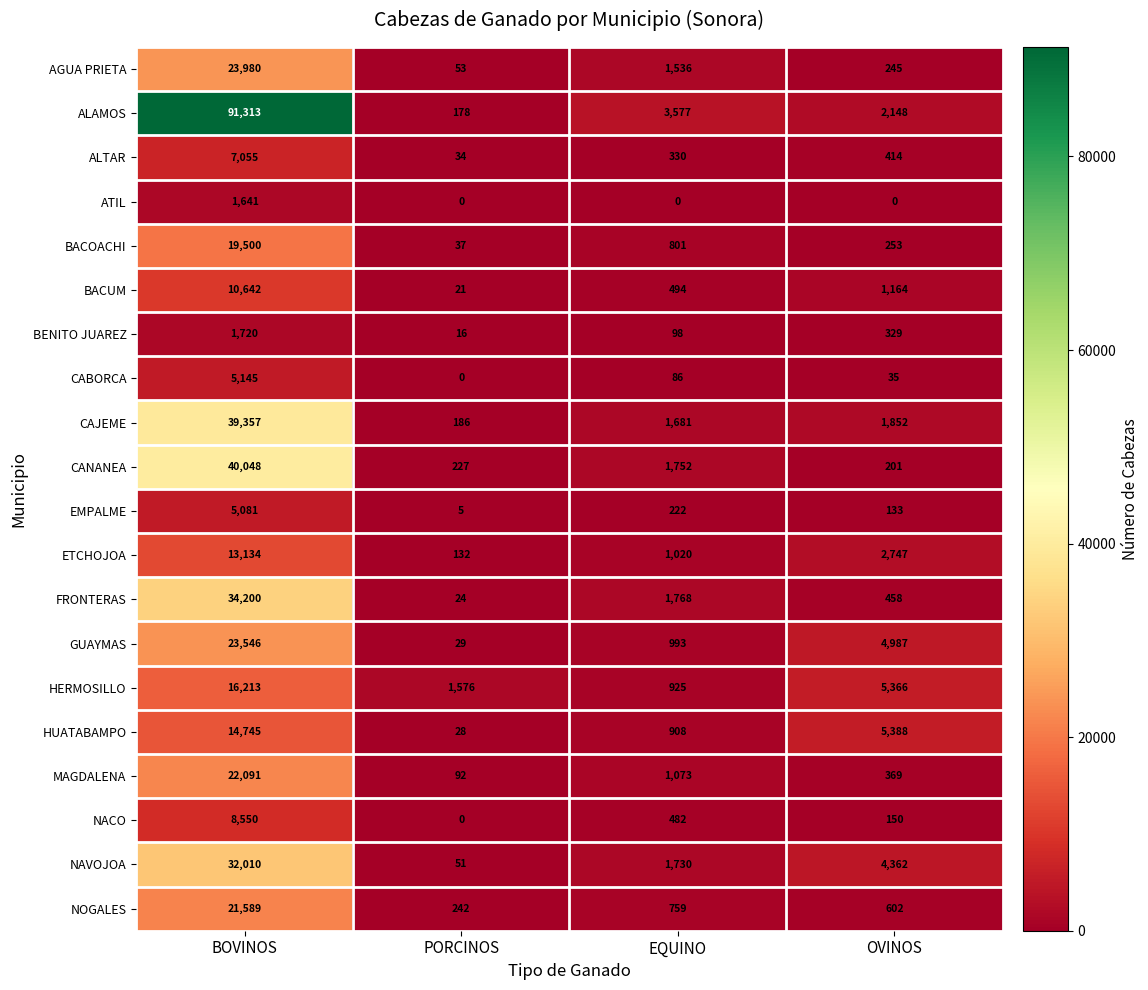

Rank the series by their maximum value, from highest to lowest.

ALAMOS, CANANEA, CAJEME, FRONTERAS, NAVOJOA, AGUA PRIETA, GUAYMAS, MAGDALENA, NOGALES, BACOACHI, HERMOSILLO, HUATABAMPO, ETCHOJOA, BACUM, NACO, ALTAR, CABORCA, EMPALME, BENITO JUAREZ, ATIL